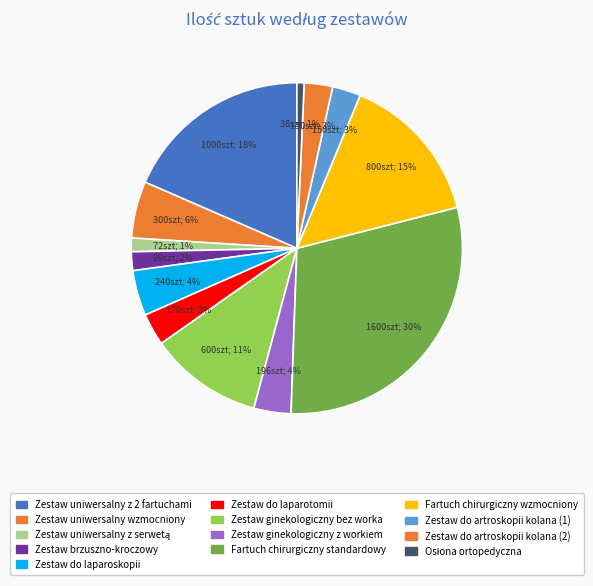

Is there a majority slice in this chart?

No